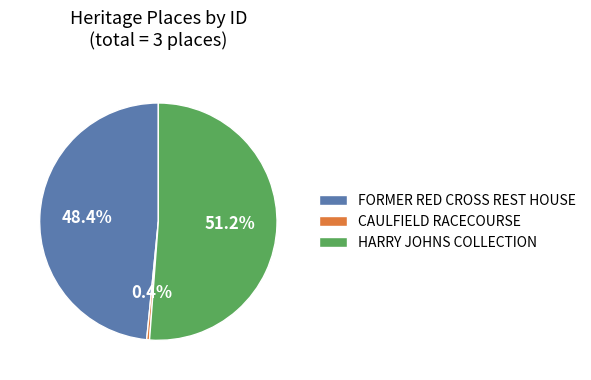

Which has a higher value, FORMER RED CROSS REST HOUSE or HARRY JOHNS COLLECTION?

HARRY JOHNS COLLECTION